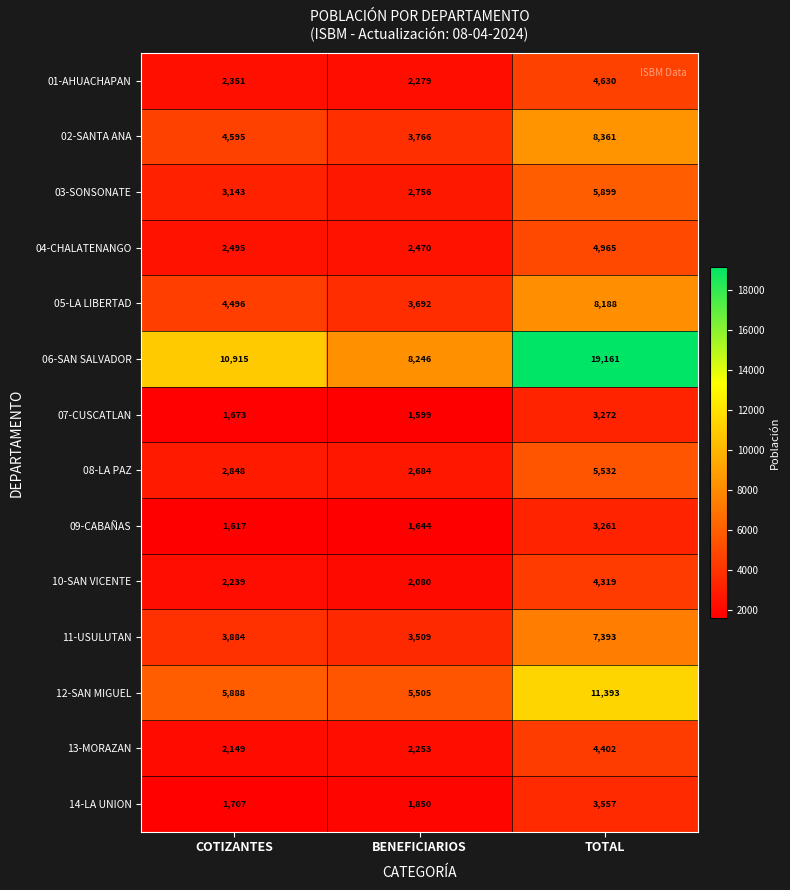

At which label does 02-SANTA ANA reach its peak?

TOTAL